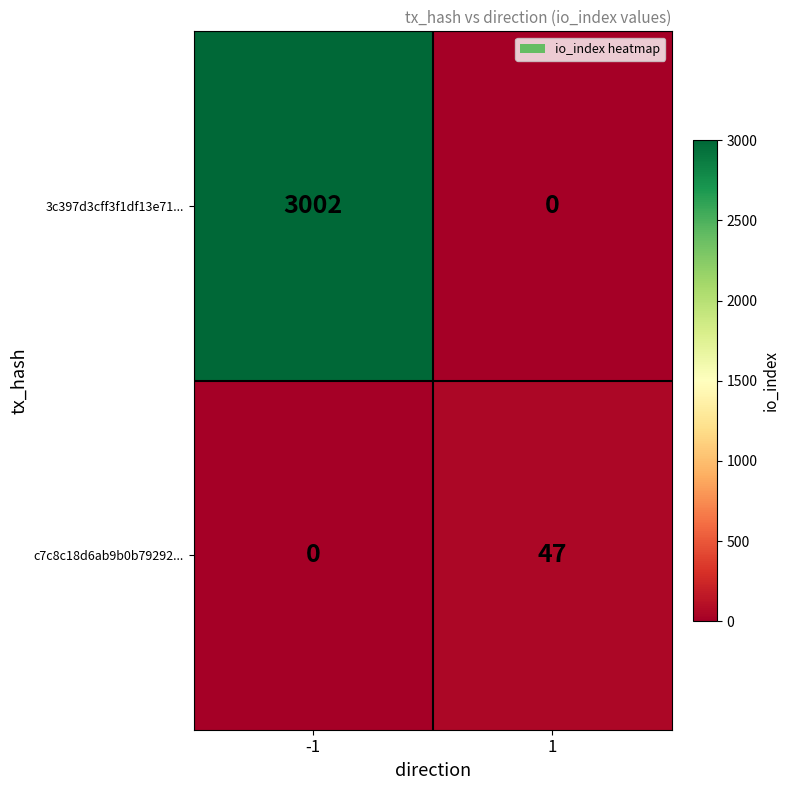

At how many categories does at least one series exceed 1902?

1